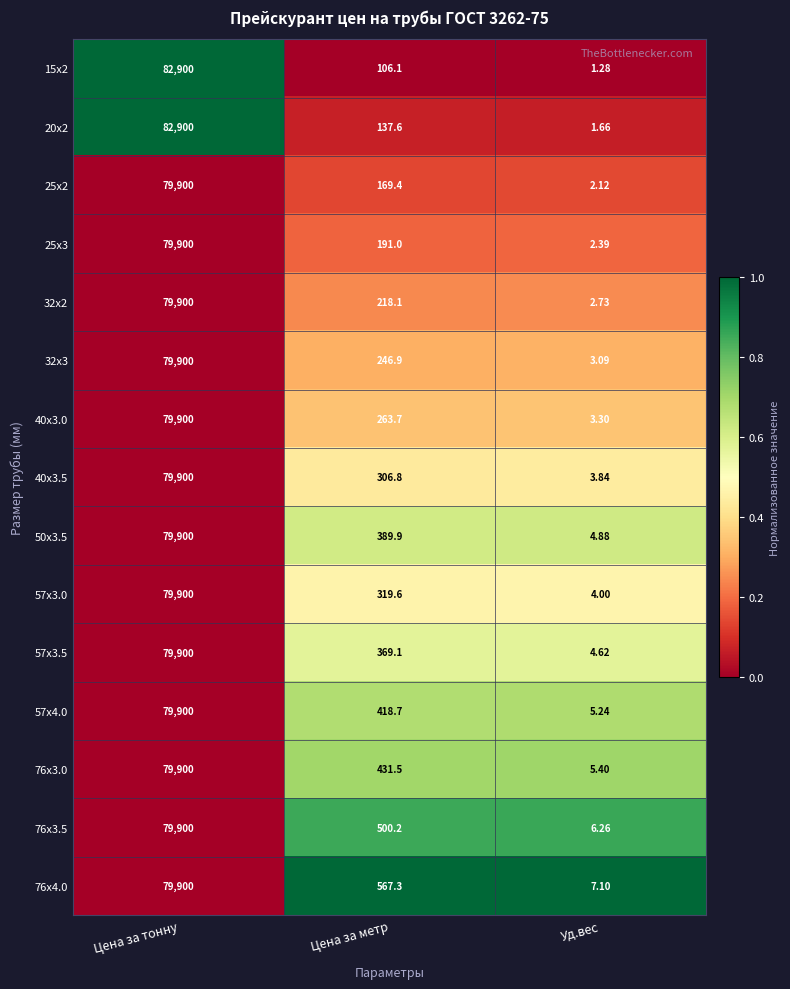

At which label does 57х4.0 reach its minimum?

Уд.вес